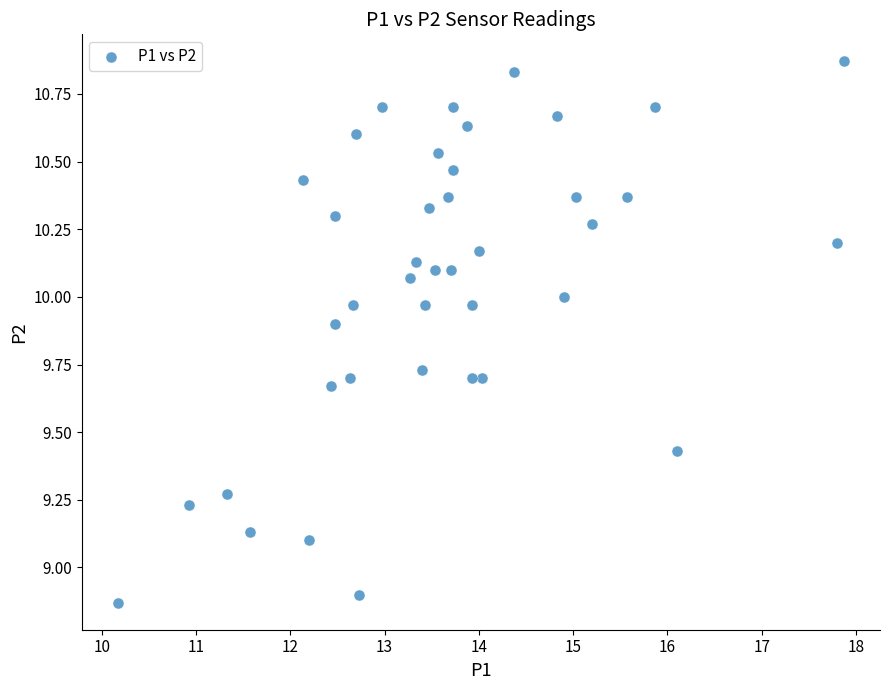

What is the range of Y values (max minus min)?

2.0